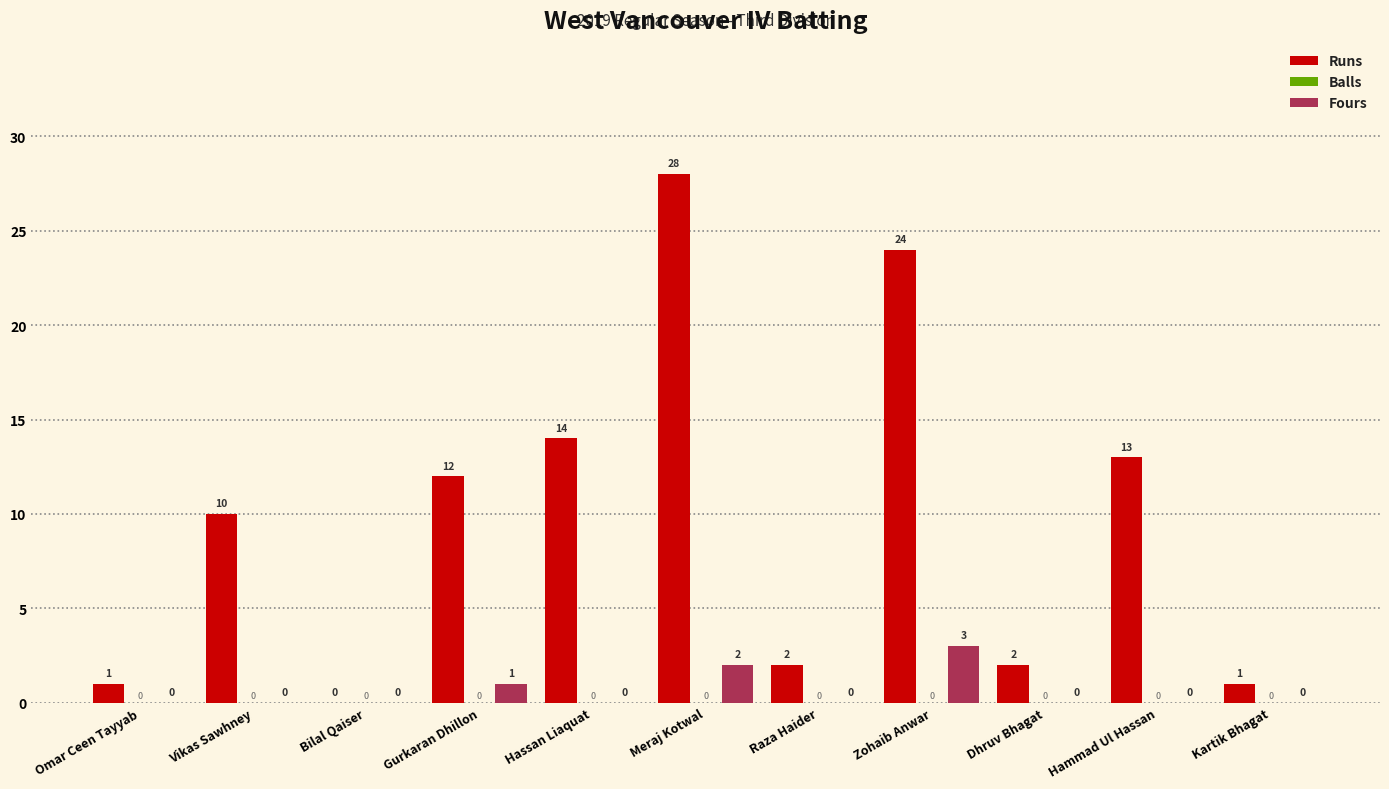

The value of Runs at Dhruv Bhagat is 0. True or false?

False